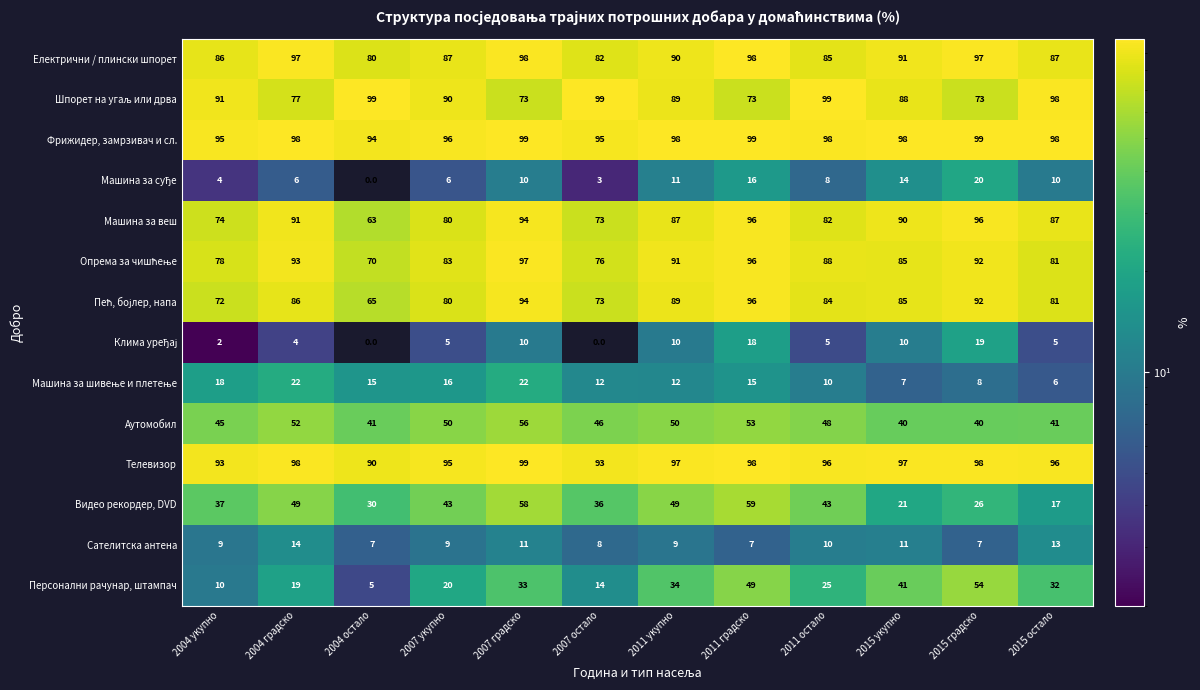

What is the maximum value shown in the chart?

99